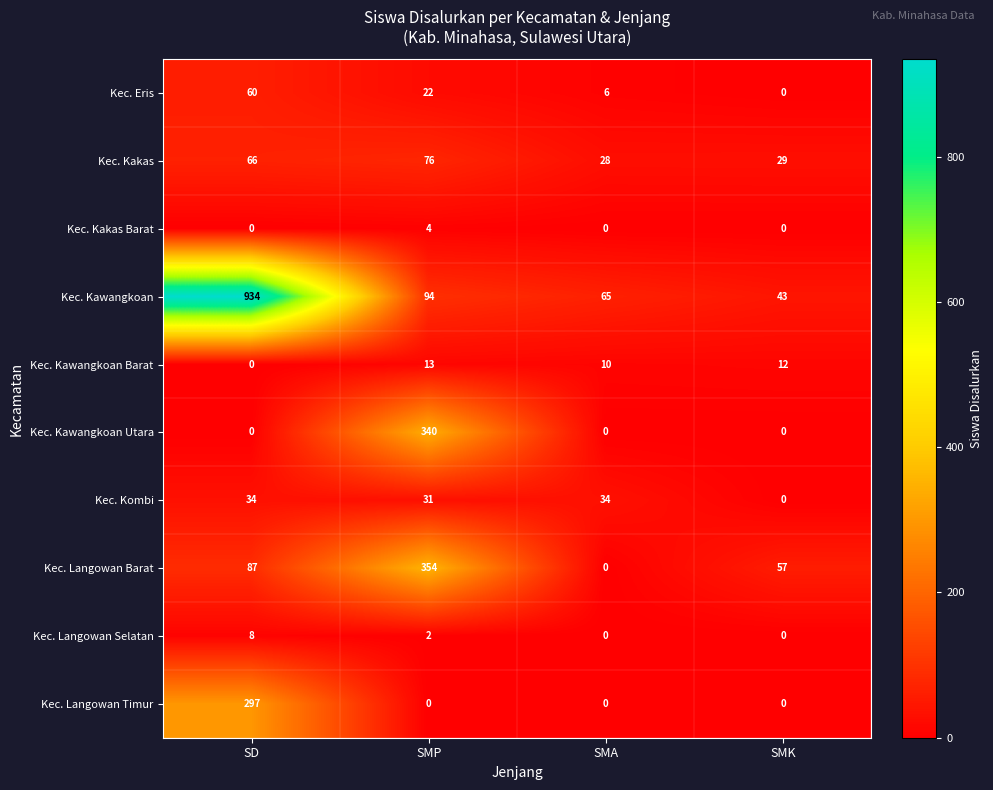

What is the difference between the maximum and minimum values in the Kec. Langowan Selatan series?

8